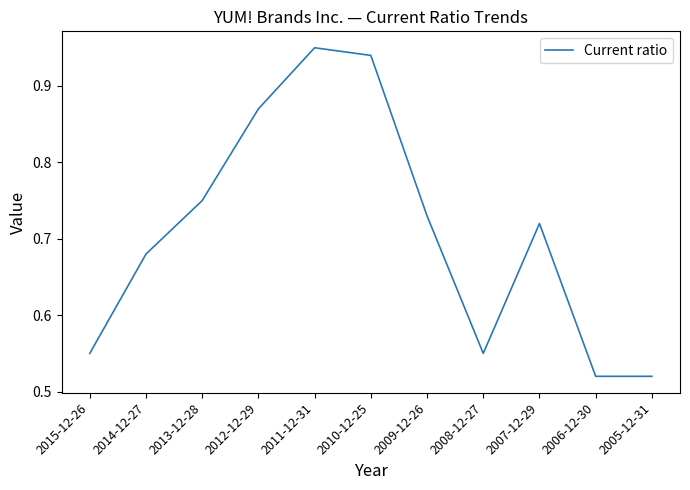

At which category does the chart reach its peak across all series?

2011-12-31